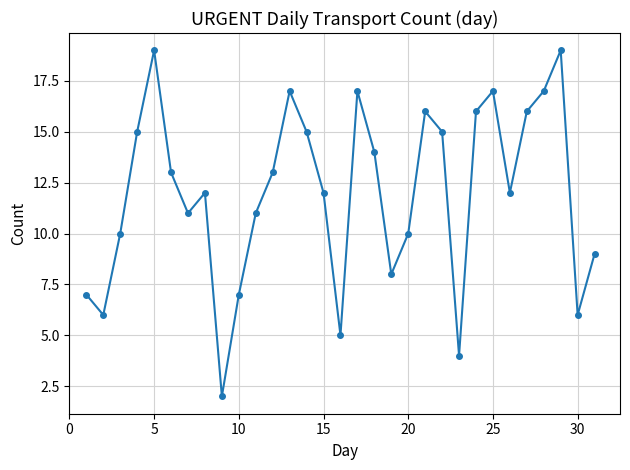

How many lines are shown in the chart?

1